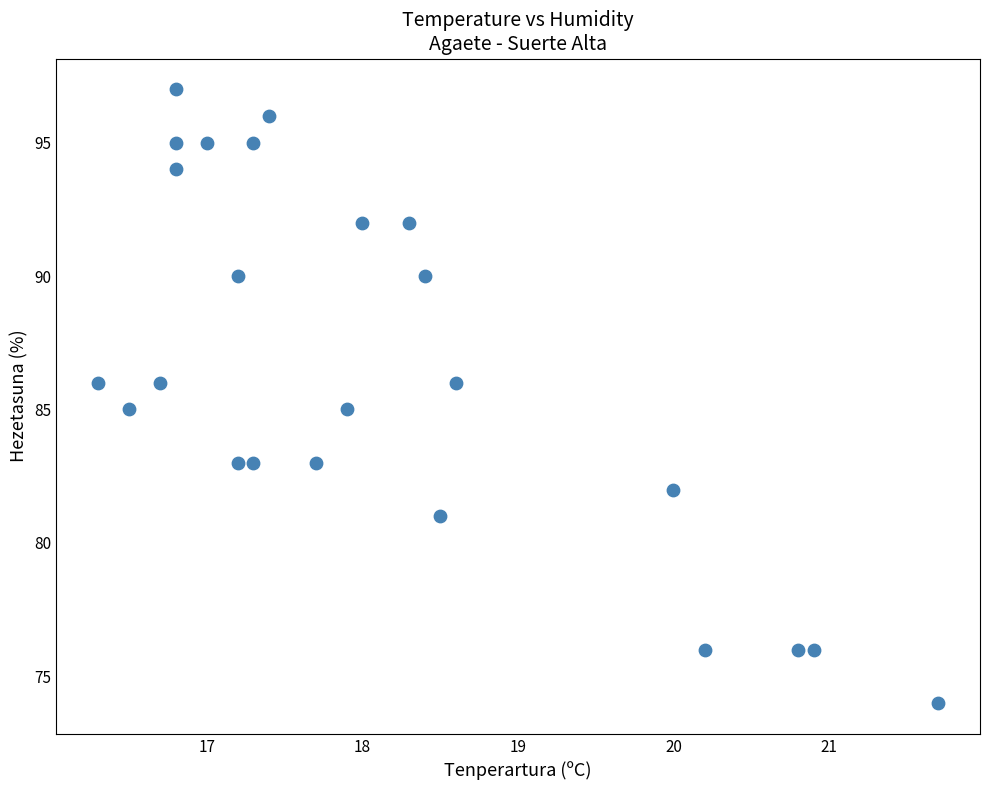

What is the range of Y values (max minus min)?

23